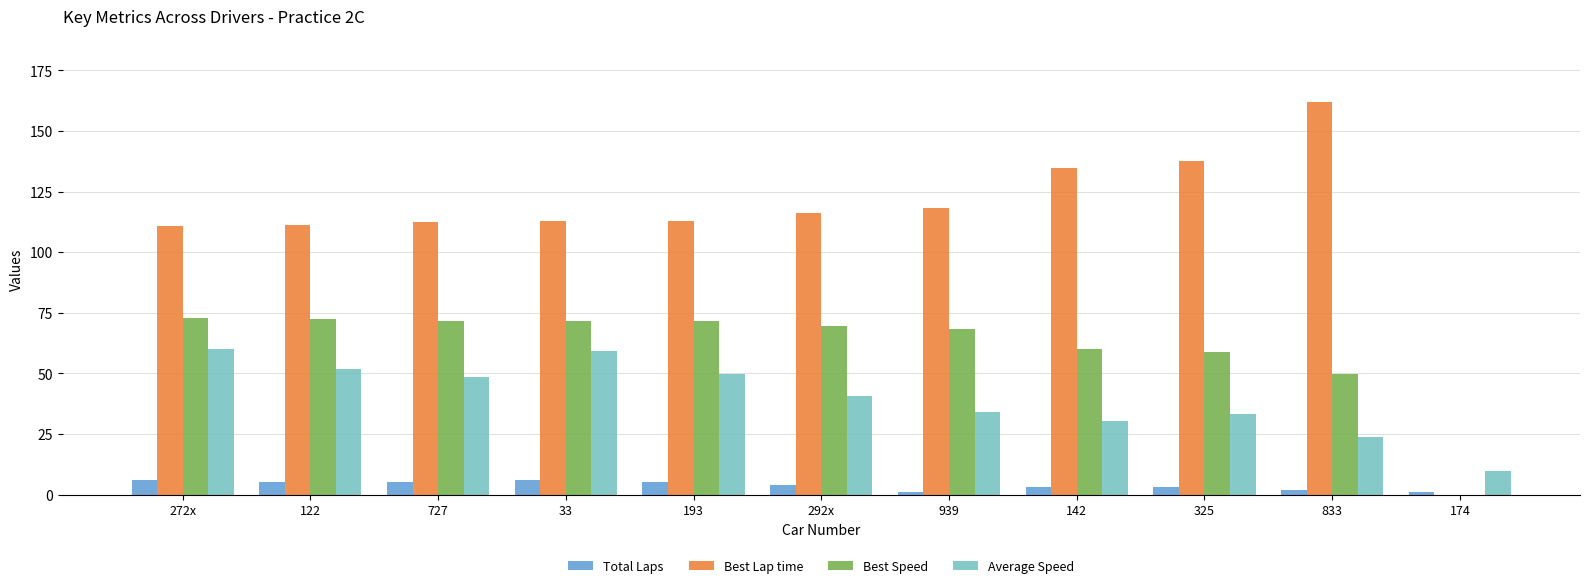

What is the difference between the Best Lap time values at 193 and 174?

113.0